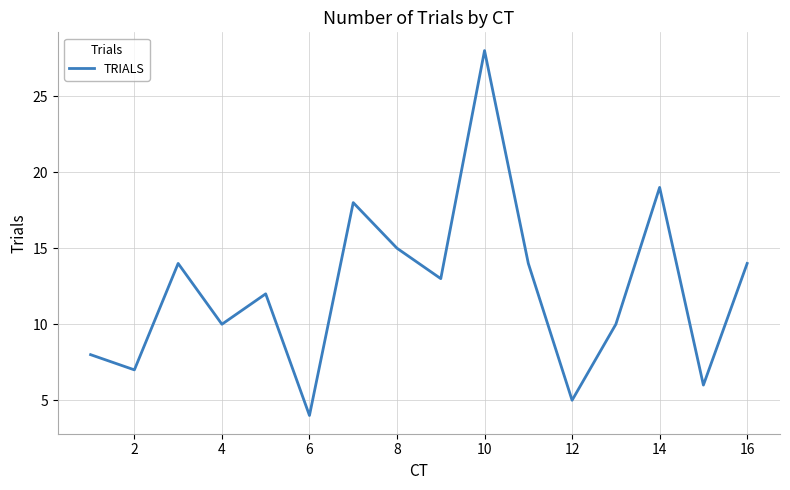

What is the difference between the maximum and minimum values?

24